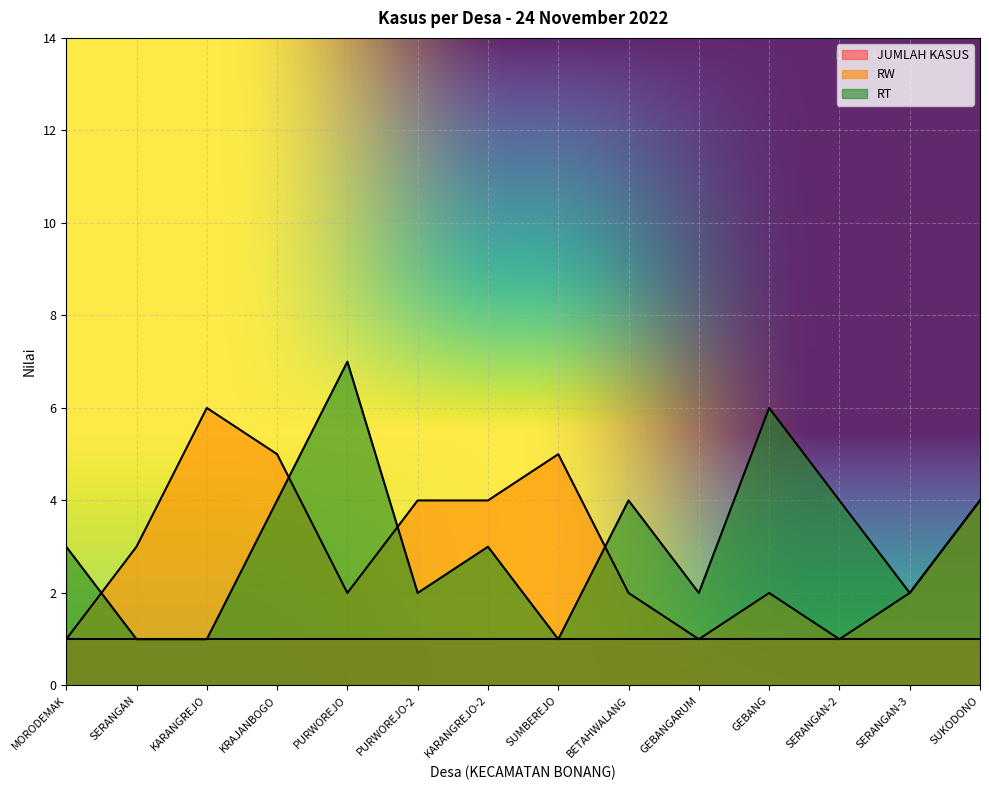

How many interior local valleys does the RT series have?

4